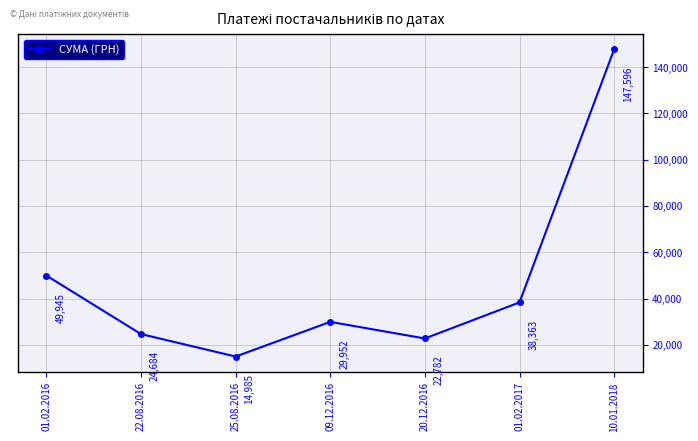

What is the smallest value displayed?

14985.0